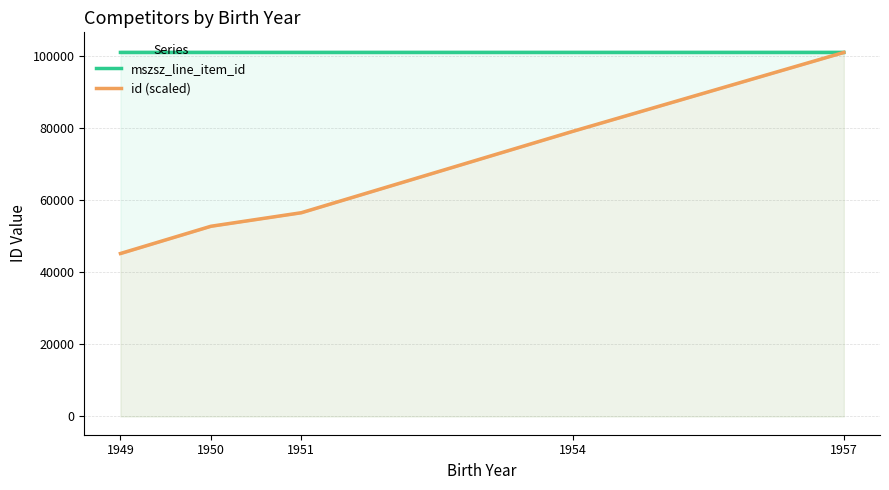

How many interior local valleys does the mszsz_line_item_id series have?

1